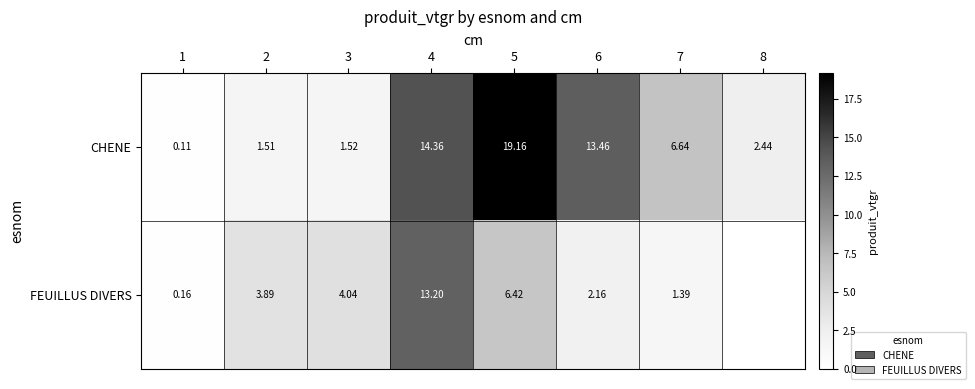

How many positive values does the FEUILLUS DIVERS series have?

7